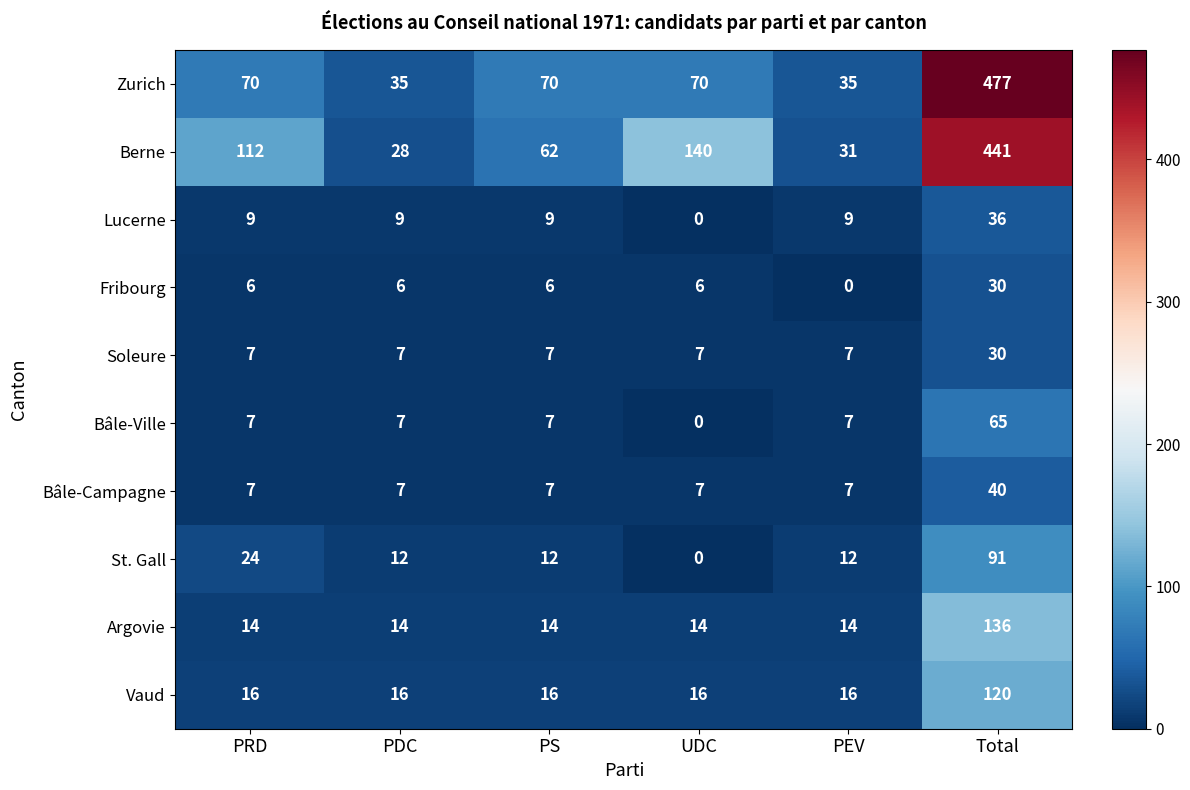

What is the difference between the second highest and minimum values in the Lucerne series?

9